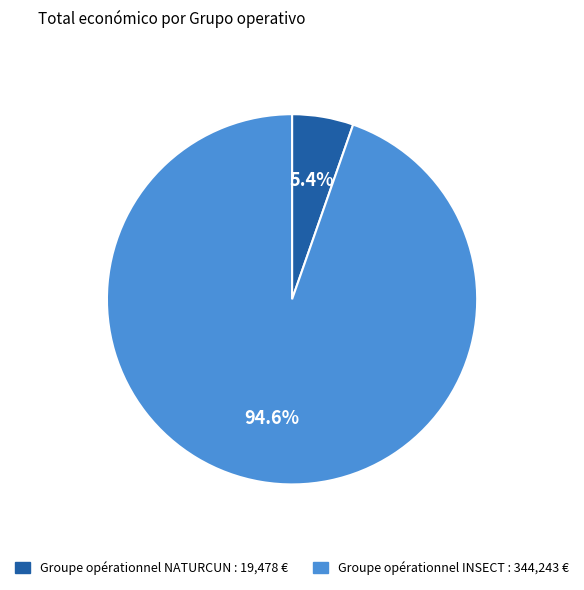

What percentage is NOT represented by Groupe opérationnel NATURCUN?

94.6%